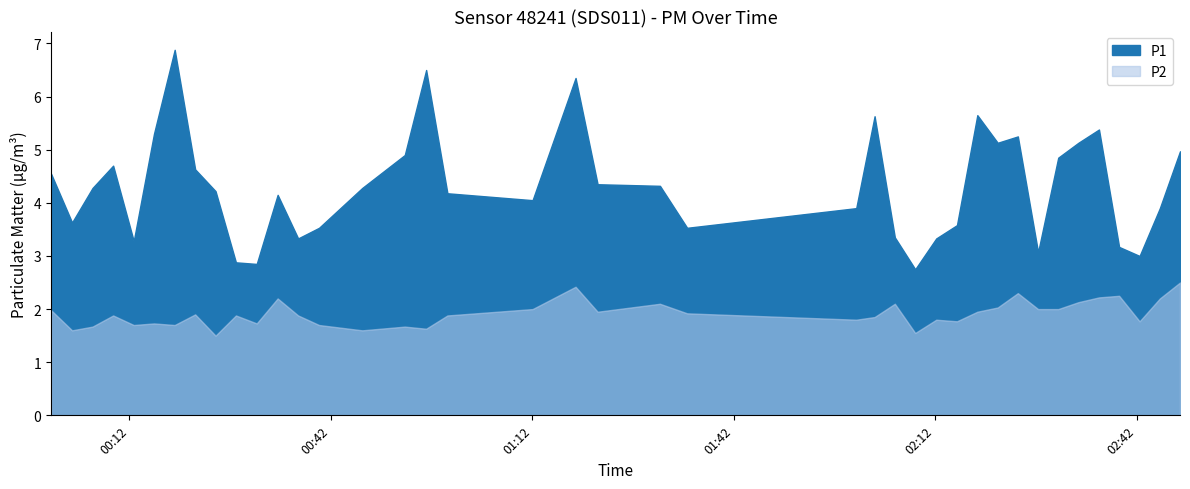

Reading left to right, transcribe all the data shown in this chart.

P1: 2022-09-03T00:00:20=4.5	2022-09-03T00:03:28=3.6	2022-09-03T00:06:31=4.3	2022-09-03T00:09:35=4.7	2022-09-03T00:12:39=3.3	2022-09-03T00:15:40=5.3	2022-09-03T00:18:45=6.9	2022-09-03T00:21:48=4.6	2022-09-03T00:24:50=4.2	2022-09-03T00:27:52=2.9	2022-09-03T00:30:58=2.9	2022-09-03T00:34:05=4.2	2022-09-03T00:37:08=3.3	2022-09-03T00:40:15=3.5	2022-09-03T00:46:41=4.3	2022-09-03T00:53:01=4.9	2022-09-03T00:56:12=6.5	2022-09-03T00:59:22=4.2	2022-09-03T01:12:03=4.0	2022-09-03T01:18:27=6.3	2022-09-03T01:21:44=4.3	2022-09-03T01:31:01=4.3	2022-09-03T01:35:04=3.5	2022-09-03T02:00:15=3.9	2022-09-03T02:02:59=5.6	2022-09-03T02:06:00=3.4	2022-09-03T02:09:02=2.8	2022-09-03T02:12:10=3.3	2022-09-03T02:15:15=3.6	2022-09-03T02:18:17=5.7	2022-09-03T02:21:19=5.1	2022-09-03T02:24:19=5.2	2022-09-03T02:27:20=3.1	2022-09-03T02:30:20=4.8	2022-09-03T02:33:20=5.1	2022-09-03T02:36:24=5.4	2022-09-03T02:39:24=3.2	2022-09-03T02:42:27=3.0	2022-09-03T02:45:28=3.9	2022-09-03T02:48:28=5.0
P2: 2022-09-03T00:00:20=2.0	2022-09-03T00:03:28=1.6	2022-09-03T00:06:31=1.7	2022-09-03T00:09:35=1.9	2022-09-03T00:12:39=1.7	2022-09-03T00:15:40=1.7	2022-09-03T00:18:45=1.7	2022-09-03T00:21:48=1.9	2022-09-03T00:24:50=1.5	2022-09-03T00:27:52=1.9	2022-09-03T00:30:58=1.7	2022-09-03T00:34:05=2.2	2022-09-03T00:37:08=1.9	2022-09-03T00:40:15=1.7	2022-09-03T00:46:41=1.6	2022-09-03T00:53:01=1.7	2022-09-03T00:56:12=1.6	2022-09-03T00:59:22=1.9	2022-09-03T01:12:03=2.0	2022-09-03T01:18:27=2.4	2022-09-03T01:21:44=1.9	2022-09-03T01:31:01=2.1	2022-09-03T01:35:04=1.9	2022-09-03T02:00:15=1.8	2022-09-03T02:02:59=1.9	2022-09-03T02:06:00=2.1	2022-09-03T02:09:02=1.6	2022-09-03T02:12:10=1.8	2022-09-03T02:15:15=1.8	2022-09-03T02:18:17=1.9	2022-09-03T02:21:19=2.0	2022-09-03T02:24:19=2.3	2022-09-03T02:27:20=2.0	2022-09-03T02:30:20=2.0	2022-09-03T02:33:20=2.1	2022-09-03T02:36:24=2.2	2022-09-03T02:39:24=2.2	2022-09-03T02:42:27=1.8	2022-09-03T02:45:28=2.2	2022-09-03T02:48:28=2.5